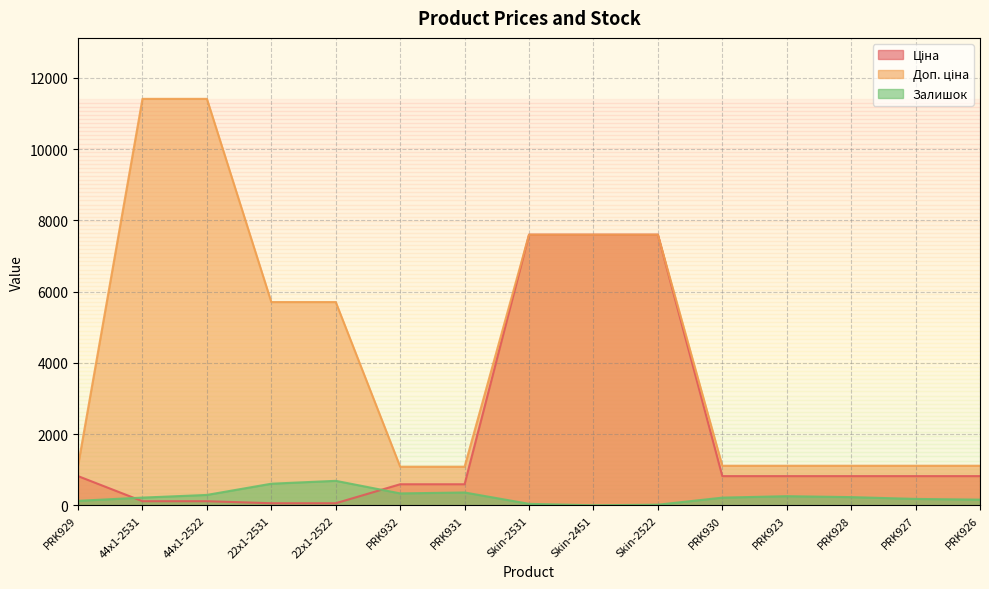

What is the sum of the Ціна values at Skin-2531 and PRK929?

8415.0